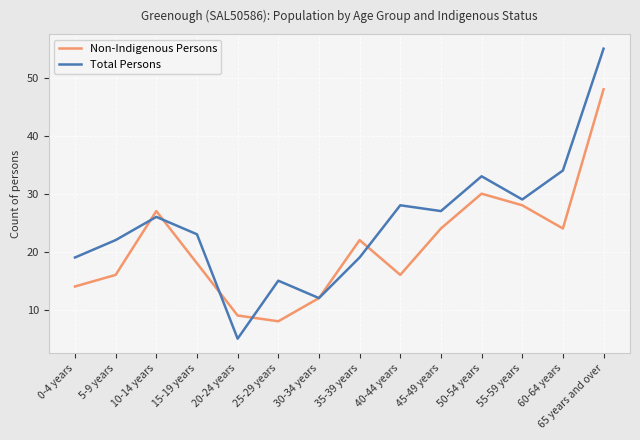

What position from the right is 60-64 years?

2